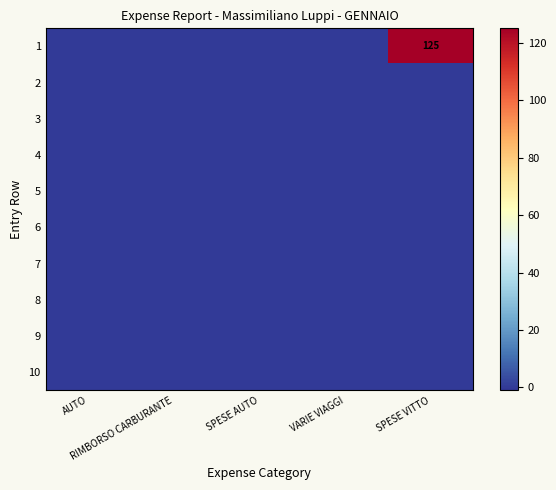

Rank the categories by 9 value from highest to lowest.

AUTO, RIMBORSO CARBURANTE, SPESE AUTO, VARIE VIAGGI, SPESE VITTO